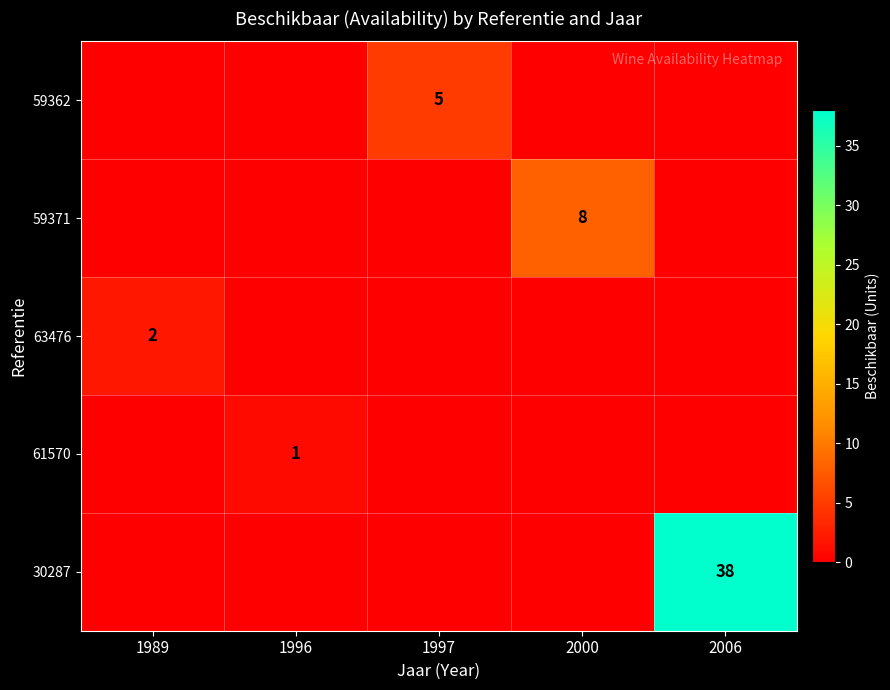

Where is 30287 nearest to the value 19?

1989